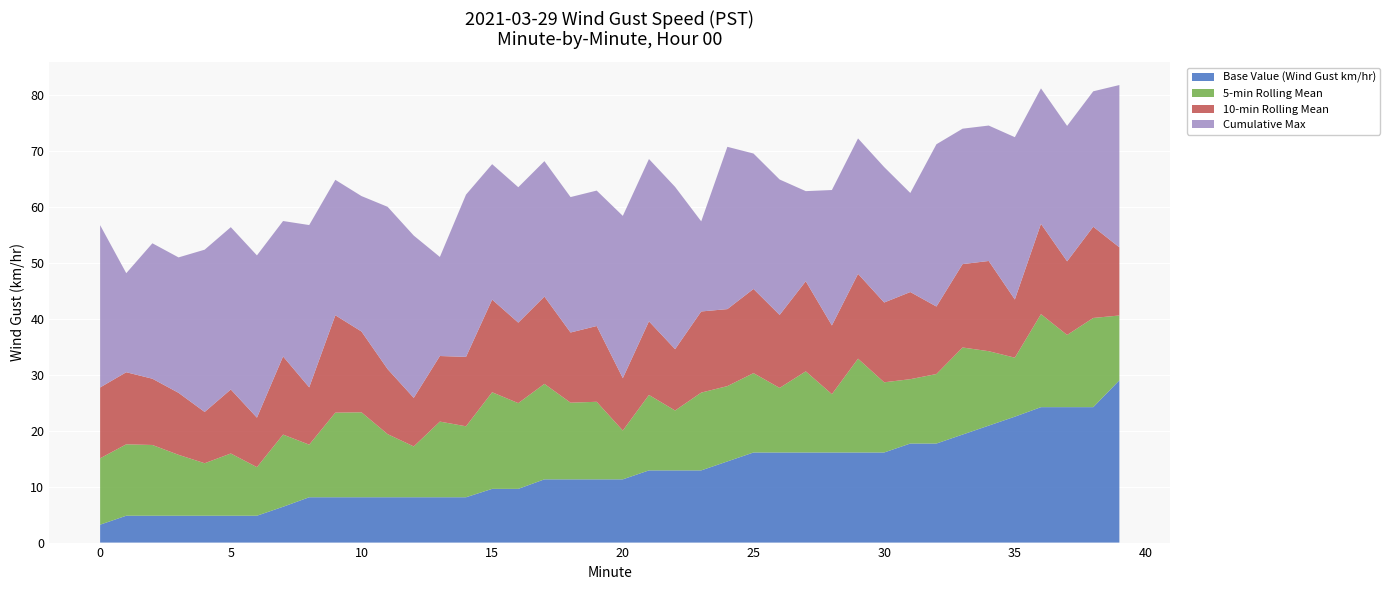

What is the highest value of the Base Value (Wind Gust km/hr) series?

29.0